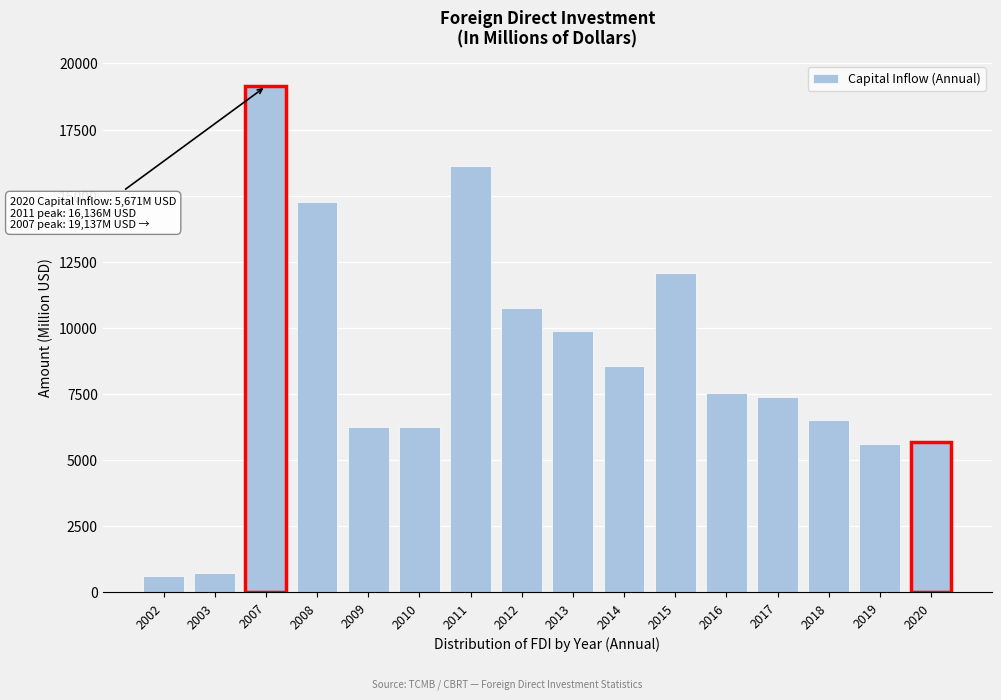

What is the value of the 16th bar from the left?

5671